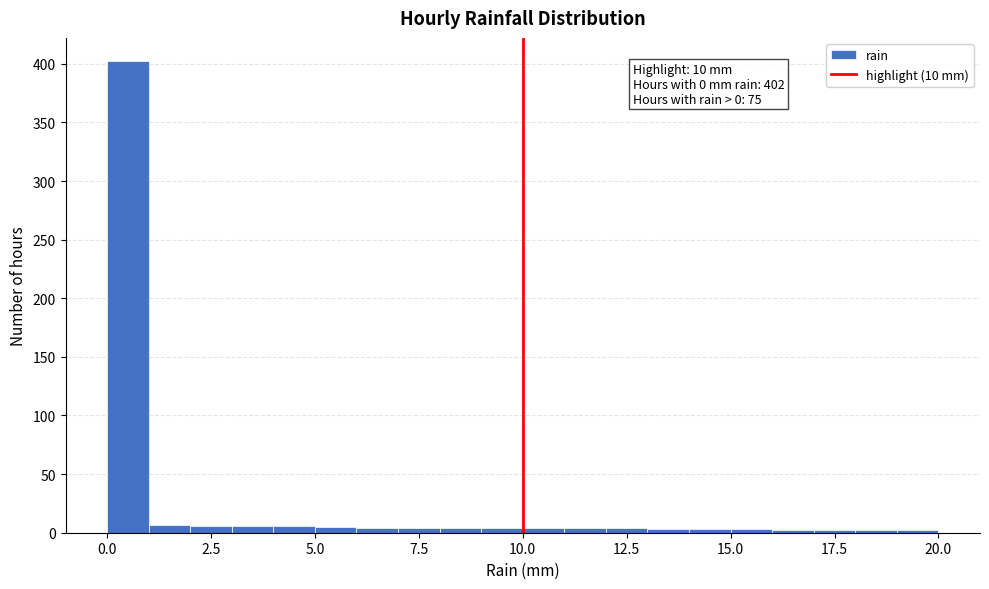

Around what value on the x-axis is the tallest bar? Give the approximate position of its centre, as read against the axis.

0.5